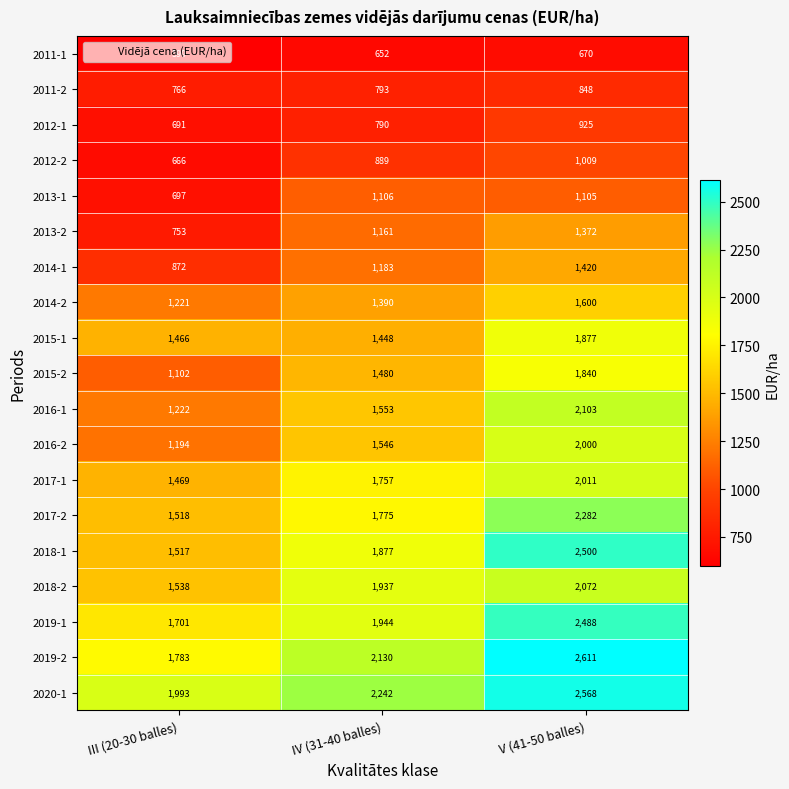

At which category does the chart reach its peak across all series?

V (41-50 balles)